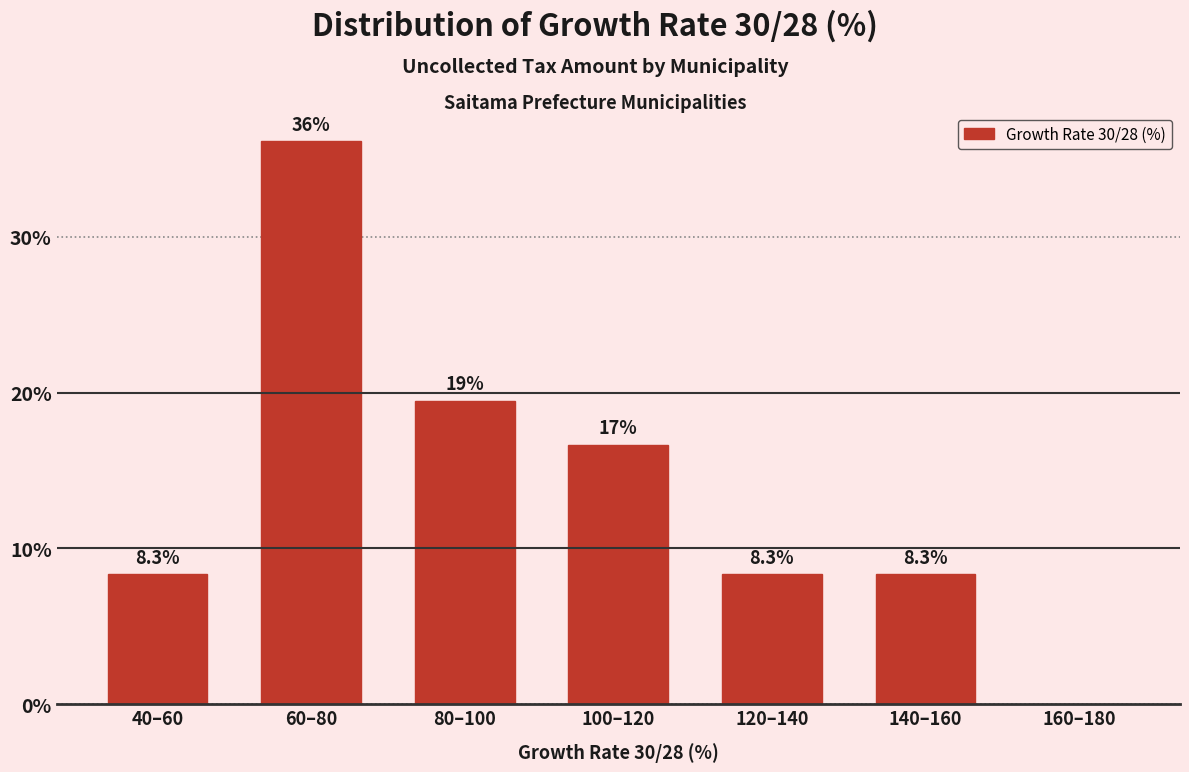

Reading left to right, transcribe all the data shown in this chart.

40–60=8.3	60–80=36.1	80–100=19.4	100–120=16.7	120–140=8.3	140–160=8.3	160–180=0.0